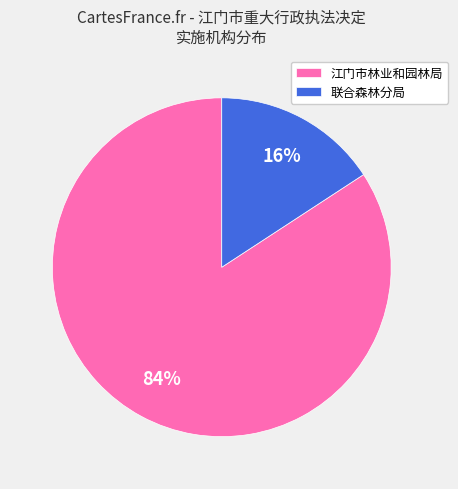

Count the number of slices in the pie.

2